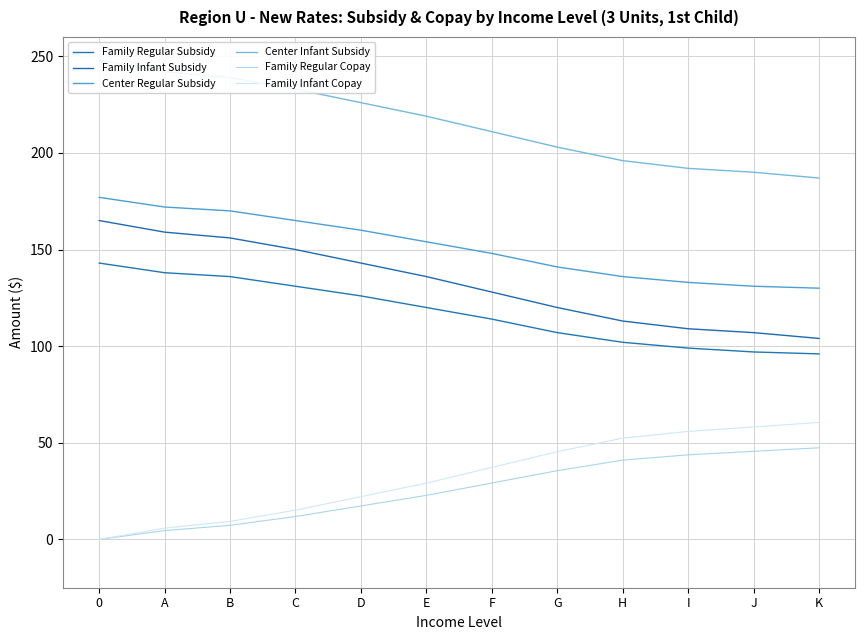

Reading left to right, transcribe all the data shown in this chart.

Family Regular Subsidy: 0=143.0	A=138.0	B=136.0	C=131.0	D=126.0	E=120.0	F=114.0	G=107.0	H=102.0	I=99.0	J=97.0	K=96.0
Family Infant Subsidy: 0=165.0	A=159.0	B=156.0	C=150.0	D=143.0	E=136.0	F=128.0	G=120.0	H=113.0	I=109.0	J=107.0	K=104.0
Center Regular Subsidy: 0=177.0	A=172.0	B=170.0	C=165.0	D=160.0	E=154.0	F=148.0	G=141.0	H=136.0	I=133.0	J=131.0	K=130.0
Center Infant Subsidy: 0=248.0	A=242.0	B=239.0	C=233.0	D=226.0	E=219.0	F=211.0	G=203.0	H=196.0	I=192.0	J=190.0	K=187.0
Family Regular Copay: 0=0.0	A=4.6	B=7.3	C=11.9	D=17.3	E=22.8	F=29.2	G=35.6	H=41.0	I=43.8	J=45.6	K=47.4
Family Infant Copay: 0=0.0	A=5.8	B=9.3	C=15.1	D=22.1	E=29.1	F=37.2	G=45.4	H=52.4	I=55.9	J=58.2	K=60.5